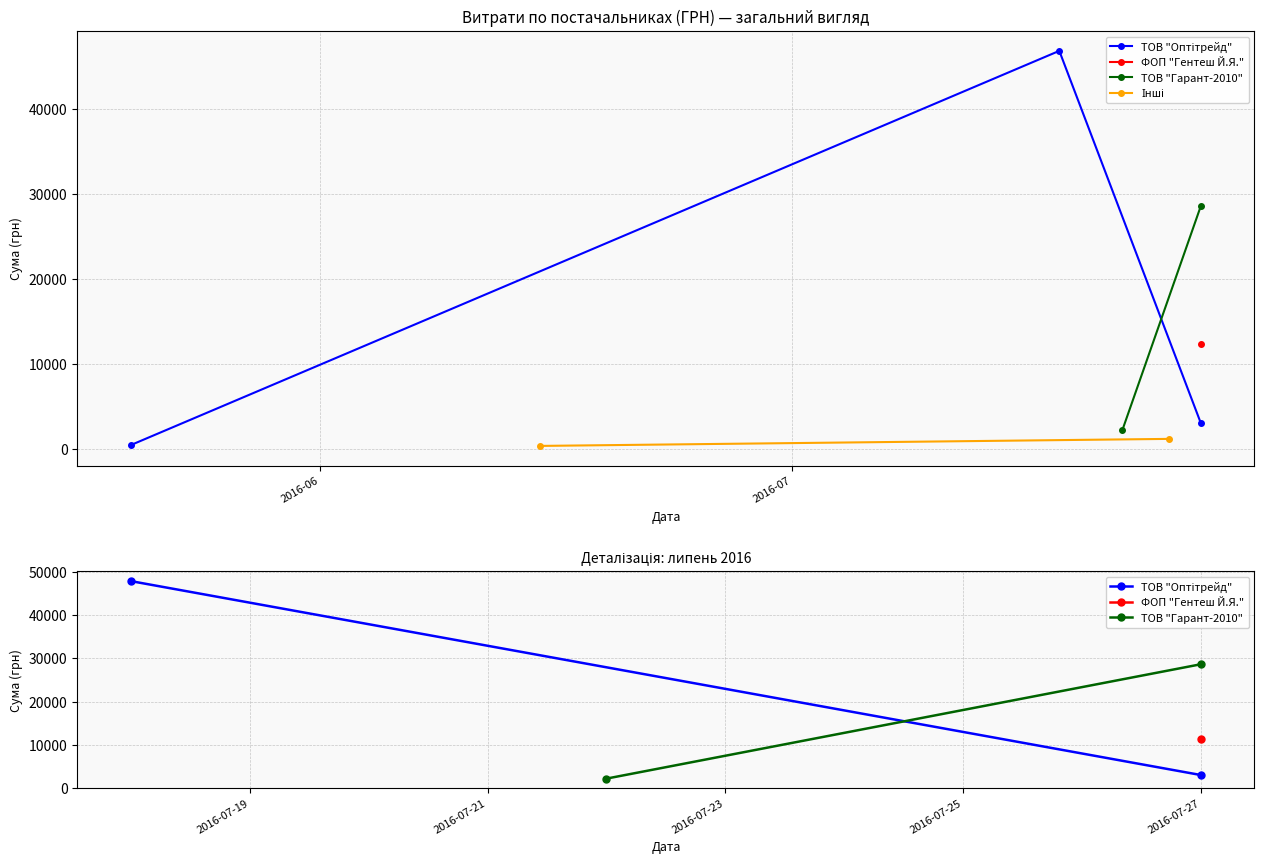

What is the spread (max minus min) of values at 2016-06?

47536.8